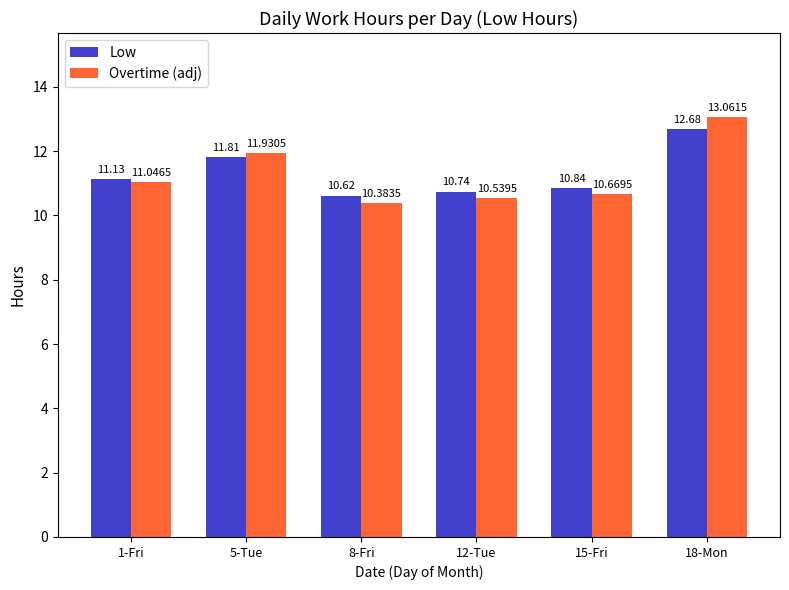

What is the value of the Overtime (adj) bar at the 5th from the left?

10.7